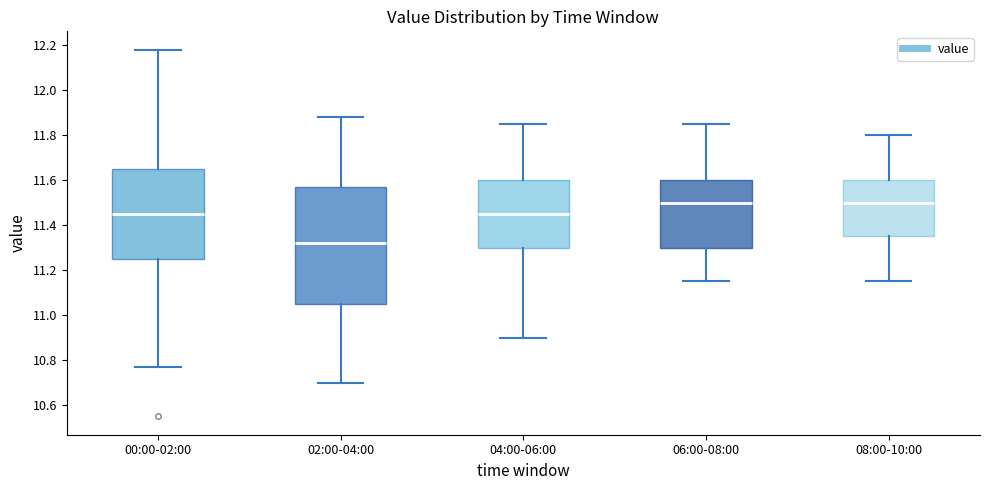

Reading left to right, transcribe this box plot: for each box, give where its median line is, the range the box spans, and where its two whiskers end, as read against the y-axis. The values are not printed on the chart, so give them approximately, as read against the axis.

00:00-02:00: median 11.46, box 11.26 to 11.66, whiskers 10.78 to 12.18
02:00-04:00: median 11.32, box 11.06 to 11.58, whiskers 10.70 to 11.88
04:00-06:00: median 11.46, box 11.30 to 11.60, whiskers 10.90 to 11.86
06:00-08:00: median 11.50, box 11.30 to 11.60, whiskers 11.16 to 11.86
08:00-10:00: median 11.50, box 11.36 to 11.60, whiskers 11.16 to 11.80